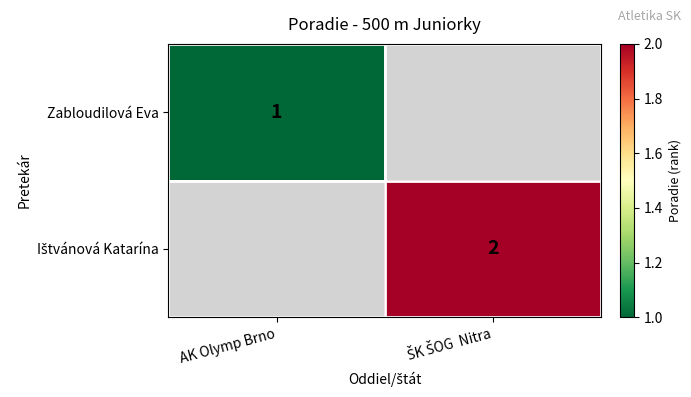

Where is Ištvánová Katarína nearest to the value 1?

AK Olymp Brno